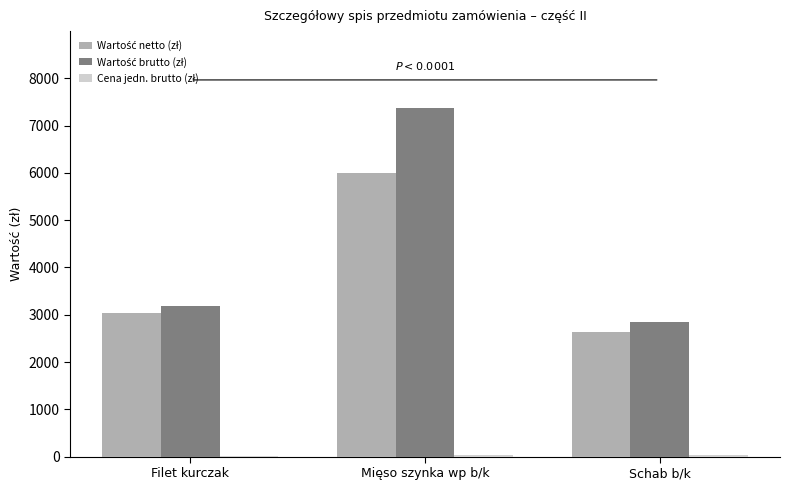

What is the maximum value shown in the chart?

7376.3